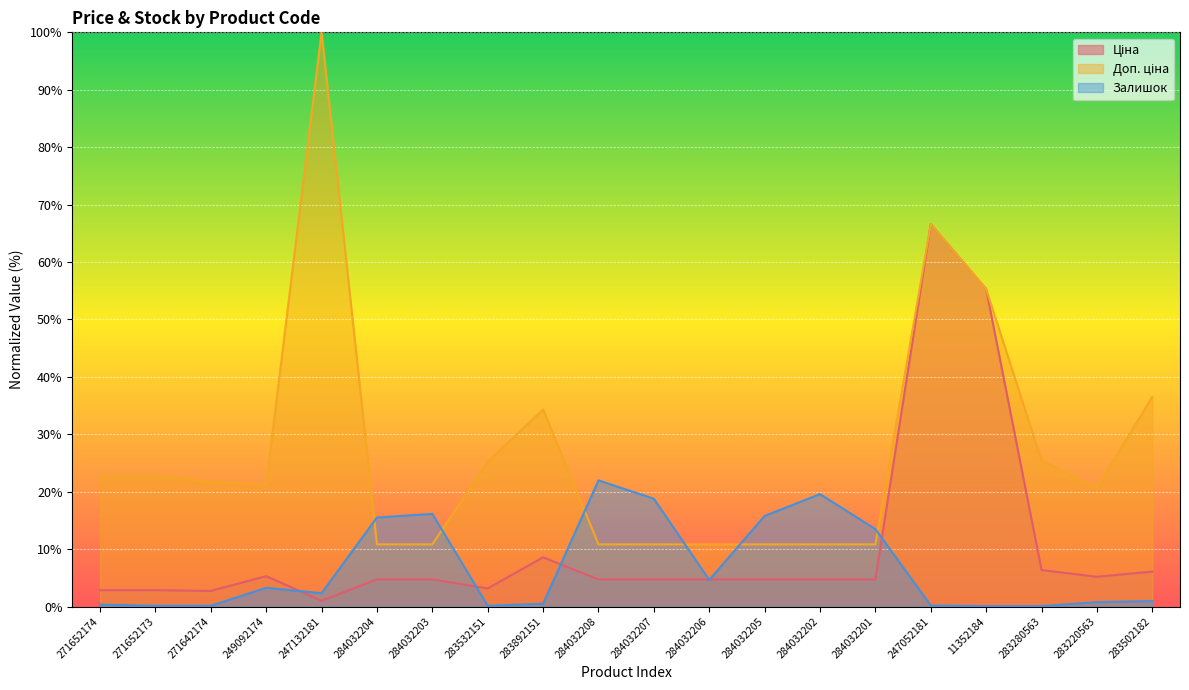

How many data points in Ціна are less than 4?

5